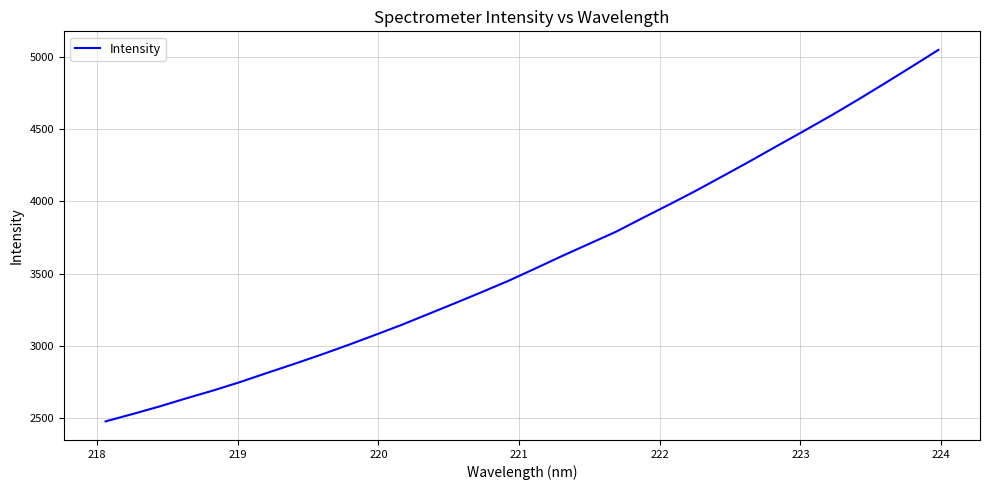

Reading left to right, extract all data points from this chart.

2479.0	2529.6	2582.0	2638.4	2692.6	2750.9	2813.9	2875.7	2939.3	3005.8	3075.3	3145.8	3221.1	3296.7	3373.8	3452.3	3537.7	3624.4	3707.9	3791.7	3887.5	3981.5	4077.7	4178.7	4280.7	4385.2	4488.9	4594.1	4703.7	4816.7	4931.8	5048.4